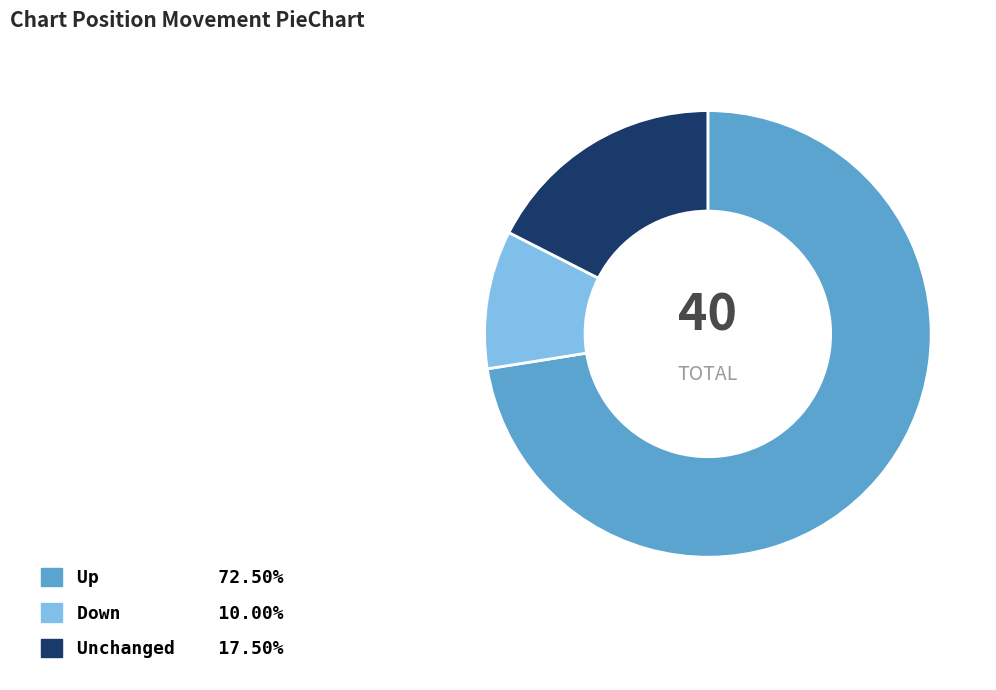

Do Down 10.00% and Unchanged 17.50% together represent more than half of the pie?

No